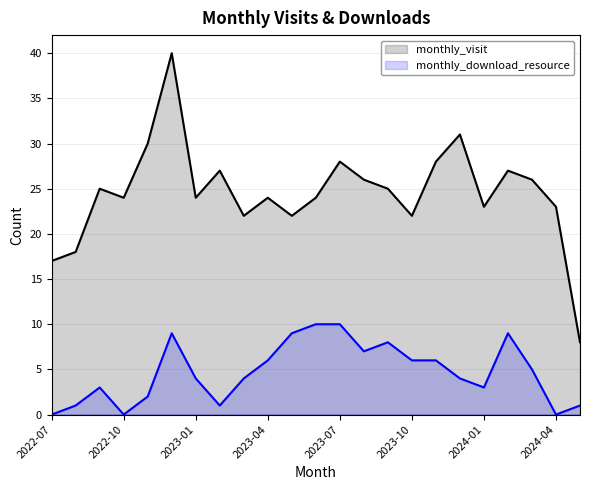

What is the total value across all series at 2024-04?

23